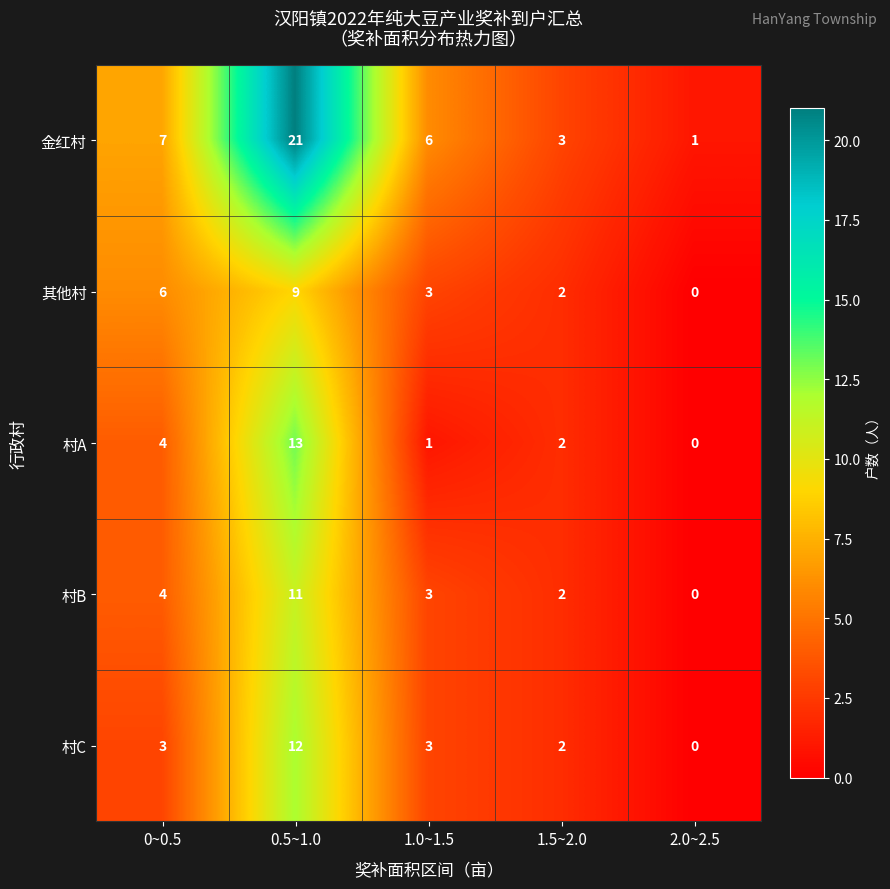

What is the average value of the 村C series?

4